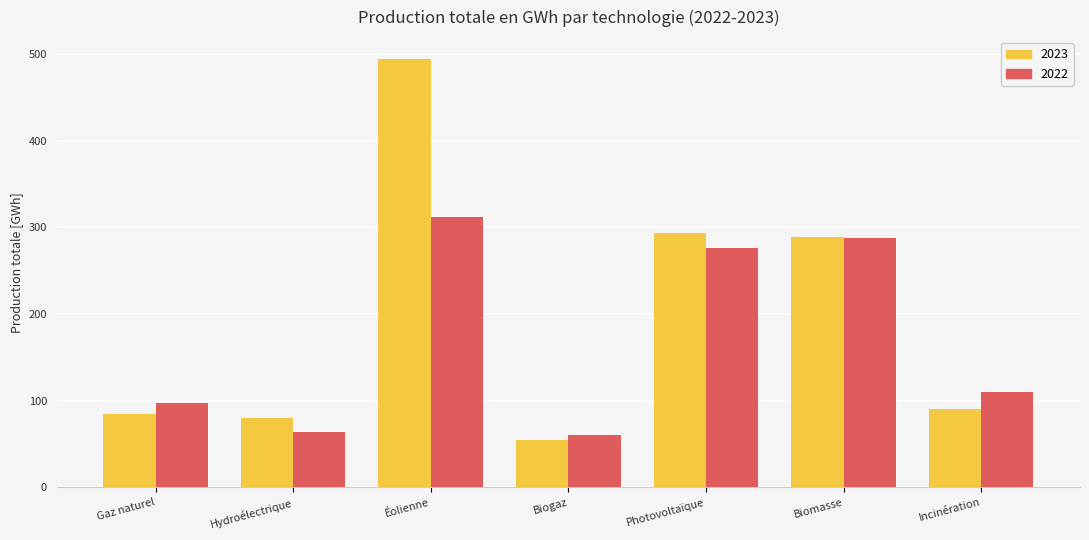

Reading left to right, what are all the values shown in this chart?

2023: Gaz naturel=85	Hydroélectrique=80	Éolienne=495	Biogaz=55	Photovoltaïque=294	Biomasse=289	Incinération=91
2022: Gaz naturel=98	Hydroélectrique=64	Éolienne=312	Biogaz=60	Photovoltaïque=276	Biomasse=288	Incinération=110